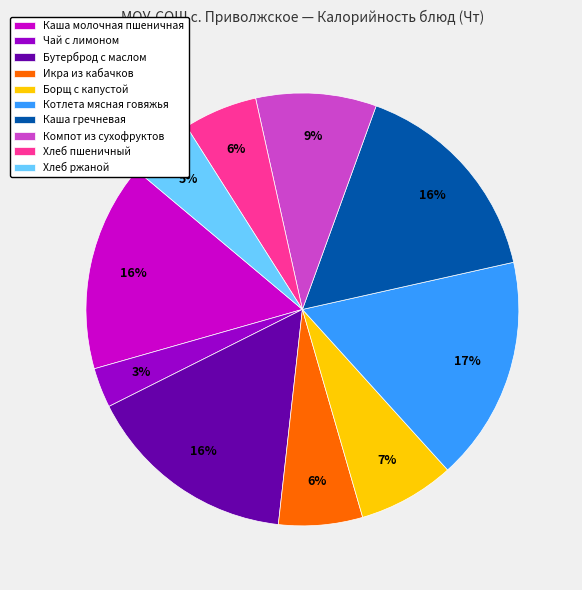

To the nearest percent, what is the average slice percentage?

10%